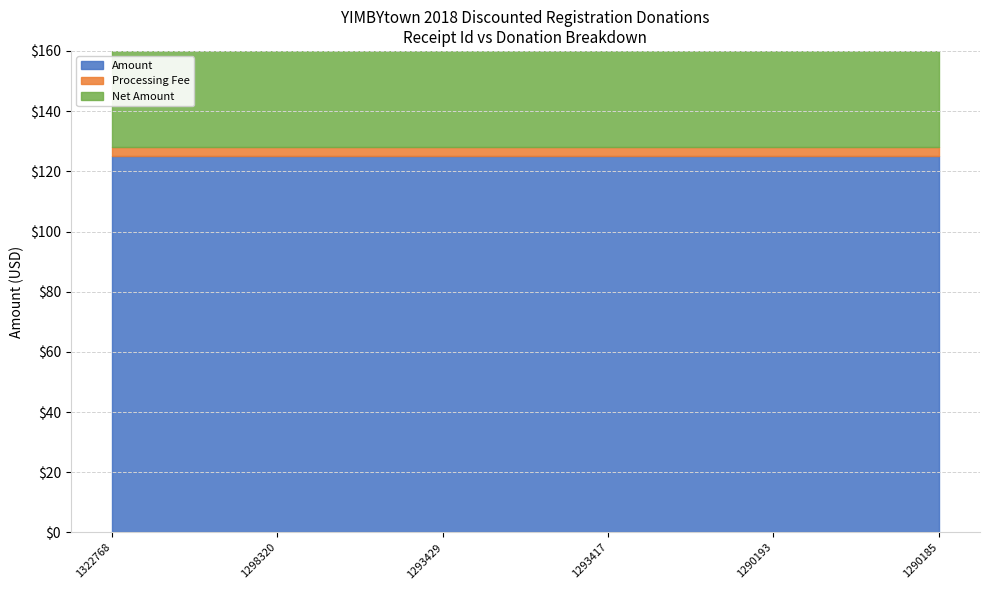

What is the spread (max minus min) of values at 1290185?

122.0